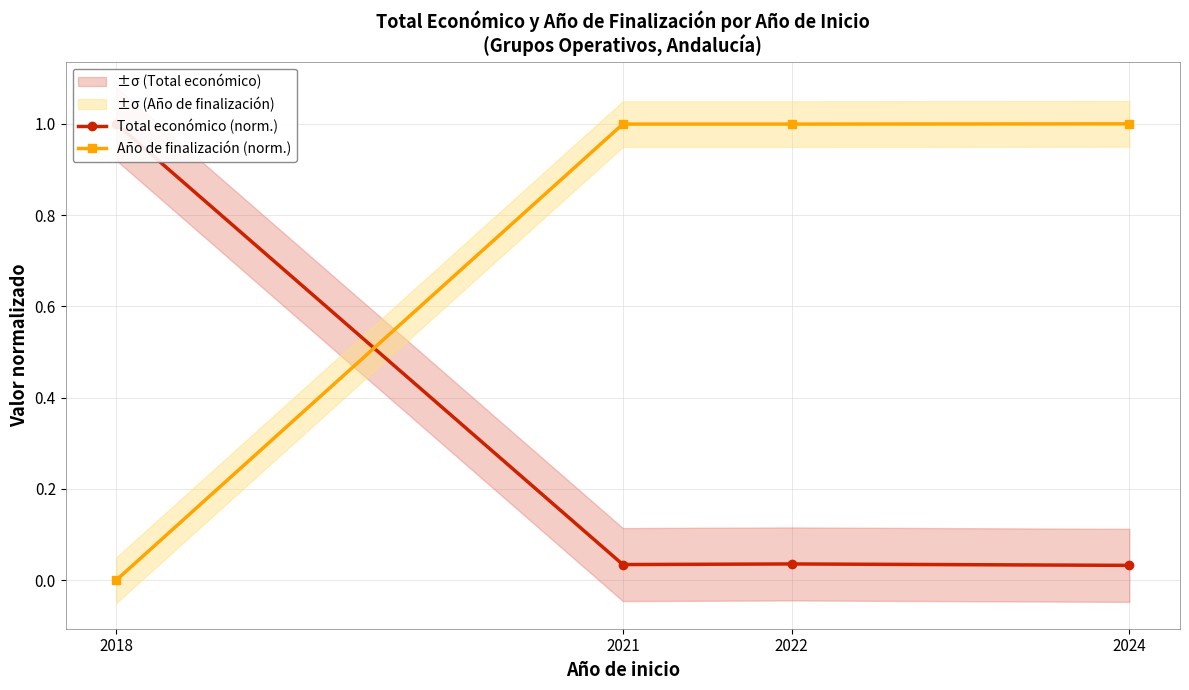

Is the value of Total económico (norm.) at 2024 greater than the value of Año de finalización (norm.) at 2021?

No